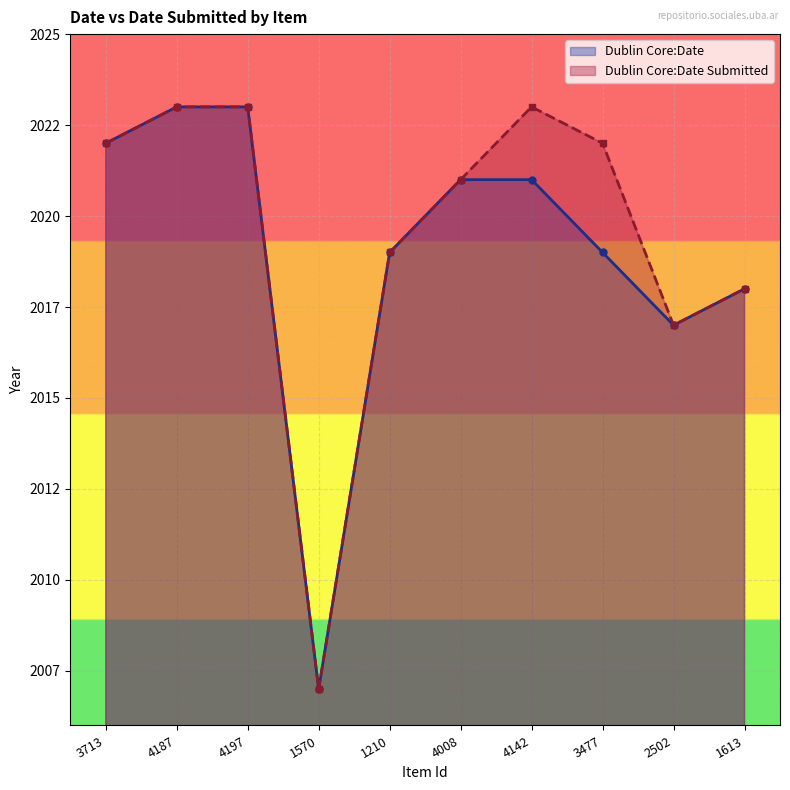

At which label is Dublin Core:Date closest to 2015?

2502